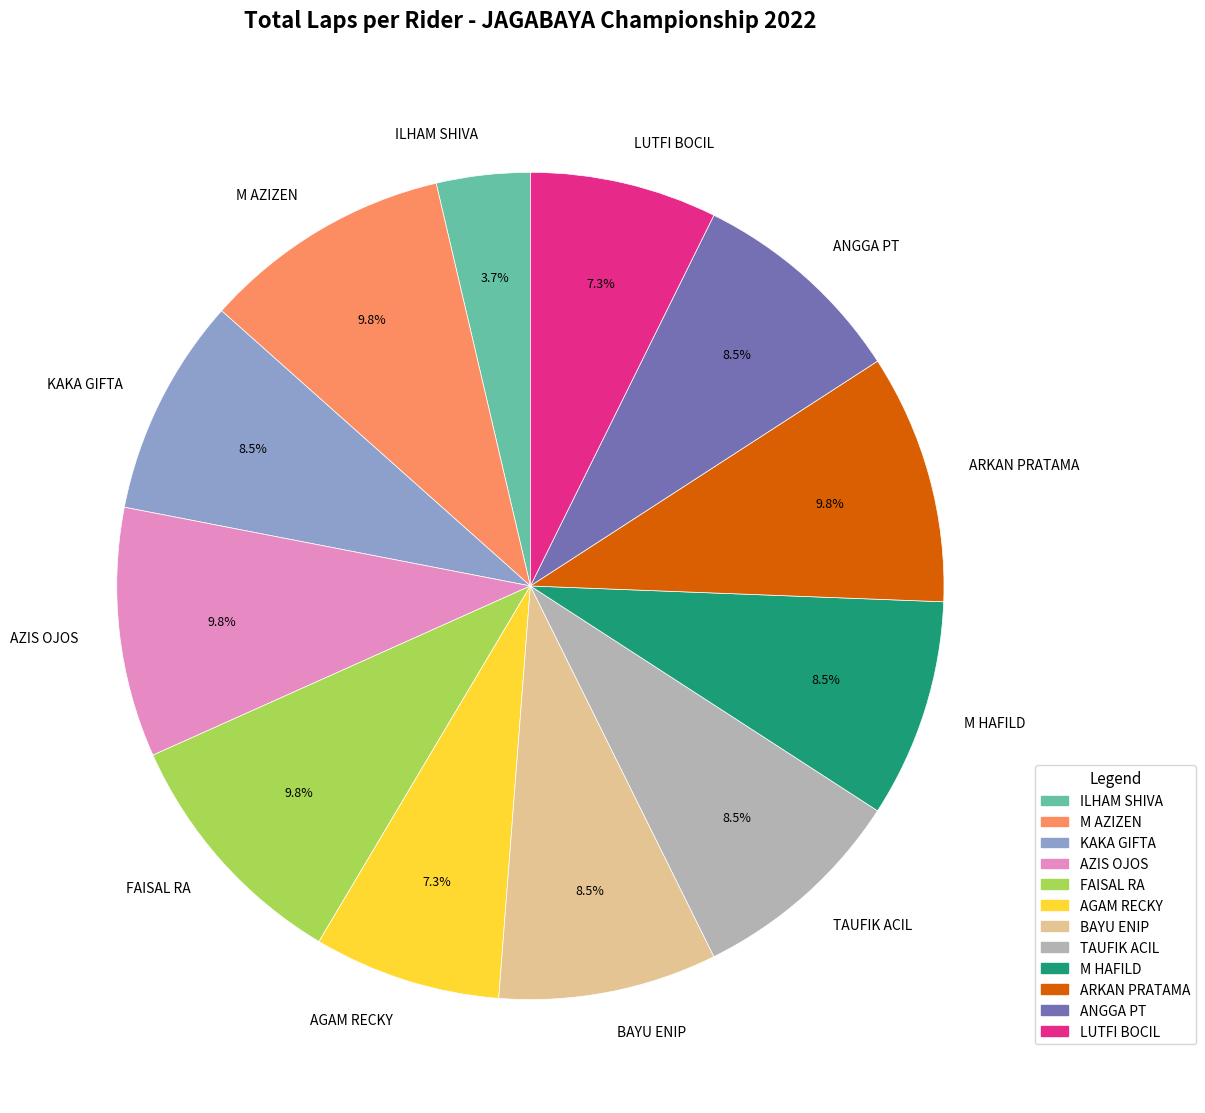

To the nearest percent, what is the average slice percentage?

8%